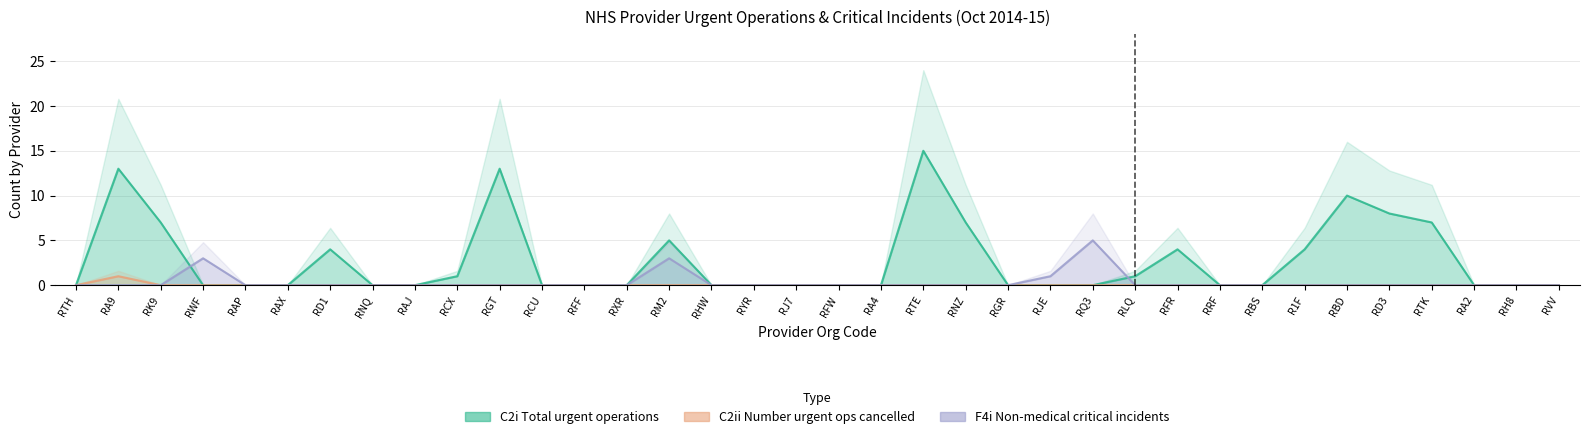

Which series has the largest total across all categories?

C2i Total urgent operations